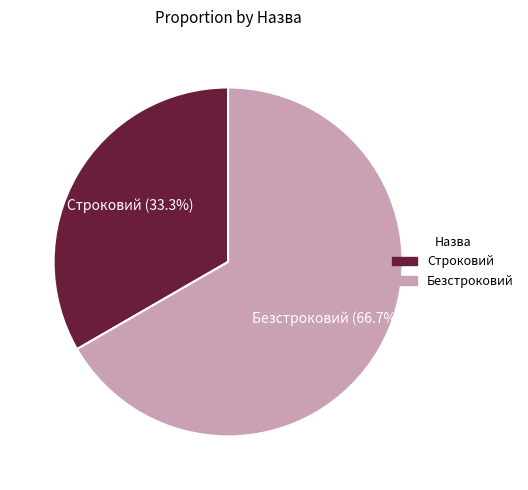

True or false: Строковий accounts for 33% of the total.

True